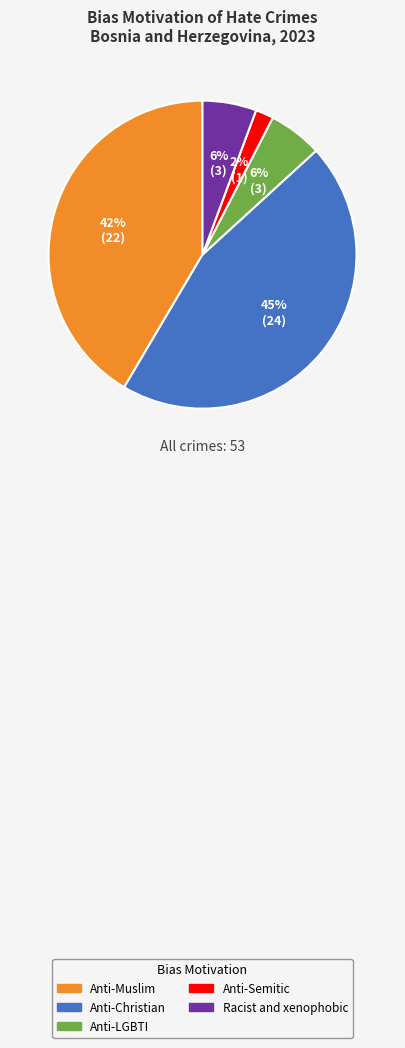

True or false: Anti-LGBTI accounts for 6% of the total.

True